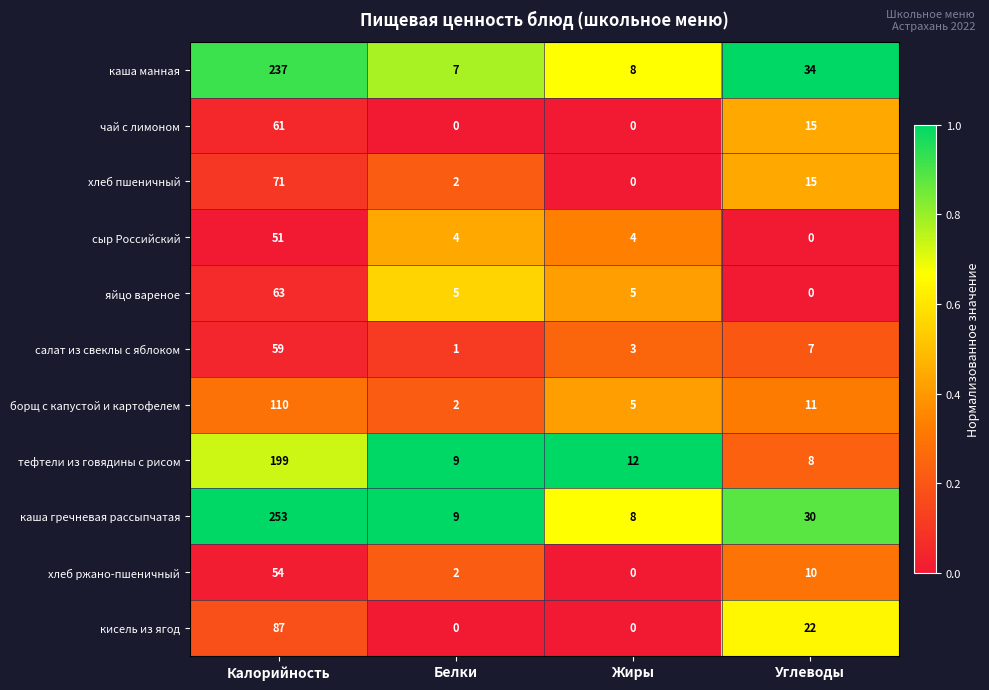

At how many categories does at least one series exceed 0?

4